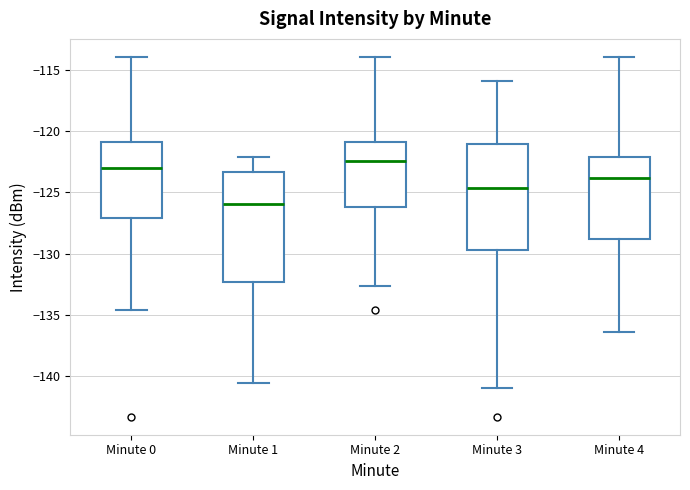

Where is the upper edge of the box for Minute 4 on the y-axis? The values are not printed on the chart, so give them approximately, as read against the axis.

-122.0